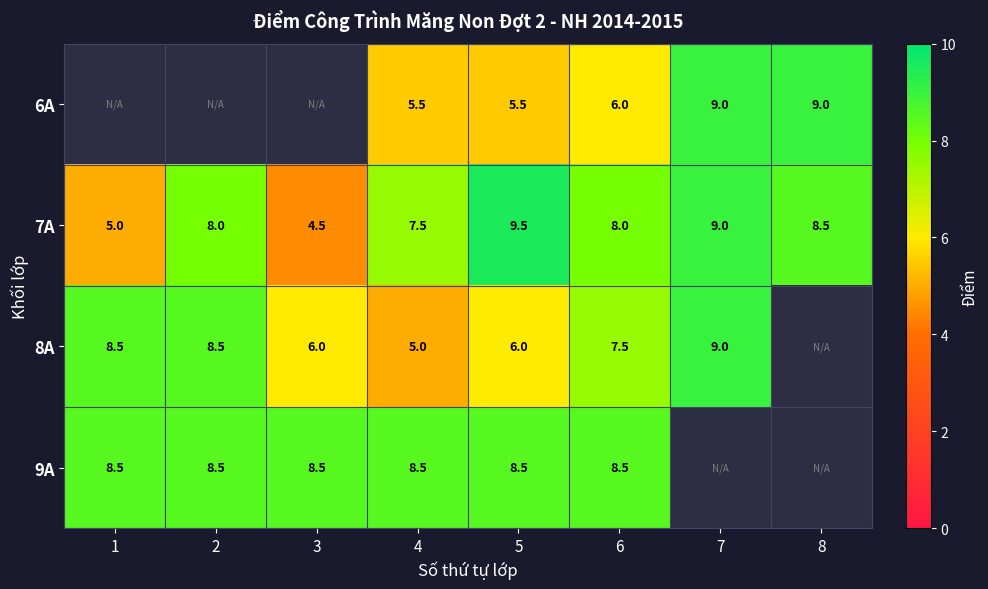

What is the greatest value displayed?

9.5